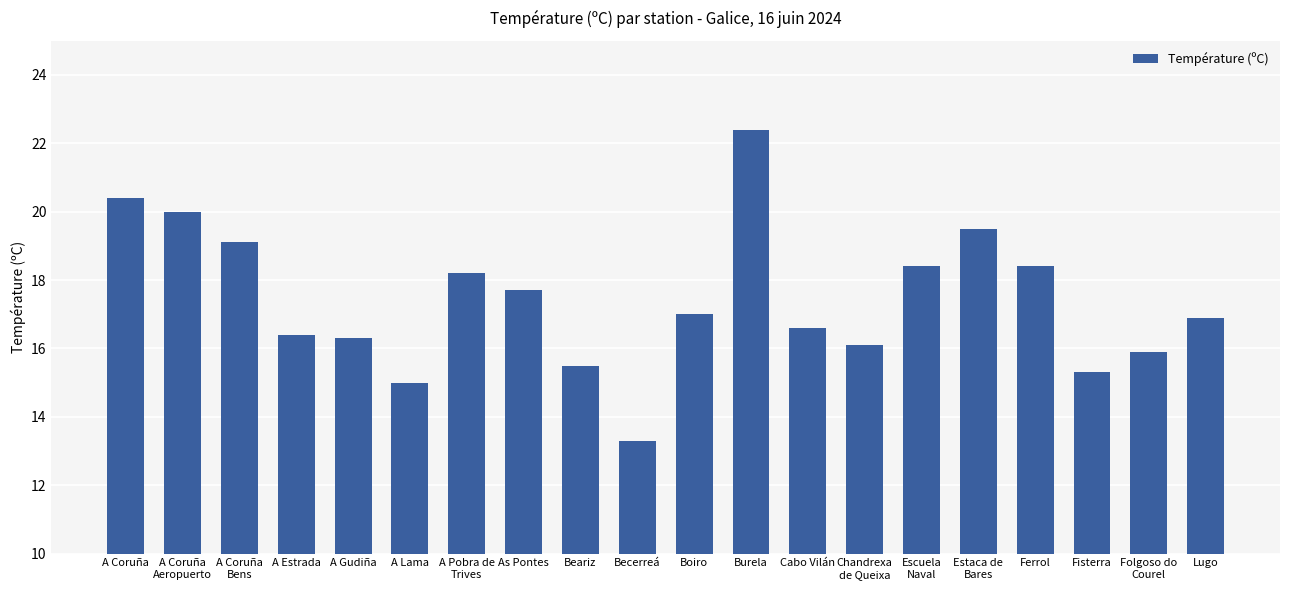

What is the smallest value displayed?

13.3